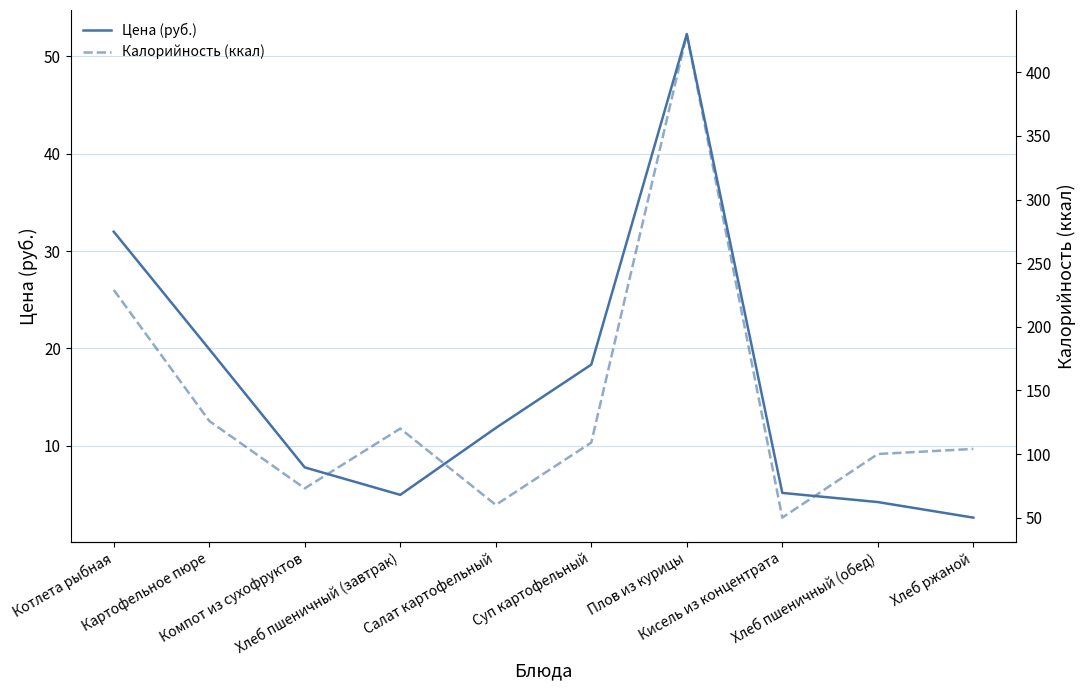

Reading left to right, transcribe all the data shown in this chart.

Цена (руб.): Котлета рыбная=32.0	Картофельное пюре=19.9	Компот из сухофруктов=7.8	Хлеб пшеничный (завтрак)=5.0	Салат картофельный=11.8	Суп картофельный=18.3	Плов из курицы=52.3	Кисель из концентрата=5.2	Хлеб пшеничный (обед)=4.2	Хлеб ржаной=2.6
Калорийность (ккал): Котлета рыбная=229.0	Картофельное пюре=126.0	Компот из сухофруктов=73.0	Хлеб пшеничный (завтрак)=120.0	Салат картофельный=60.0	Суп картофельный=109.0	Плов из курицы=430.0	Кисель из концентрата=50.0	Хлеб пшеничный (обед)=100.0	Хлеб ржаной=104.0